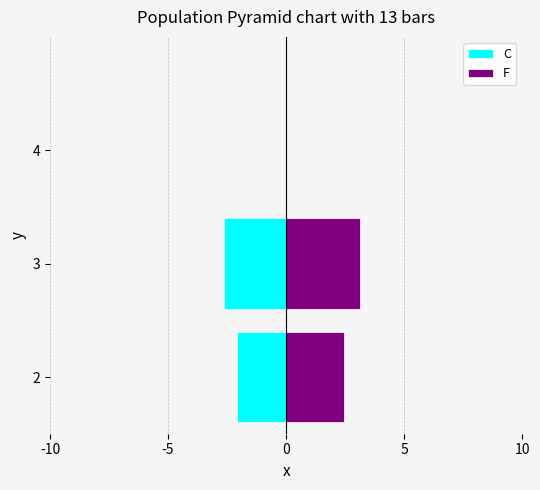

How many positive values does the F series have?

2